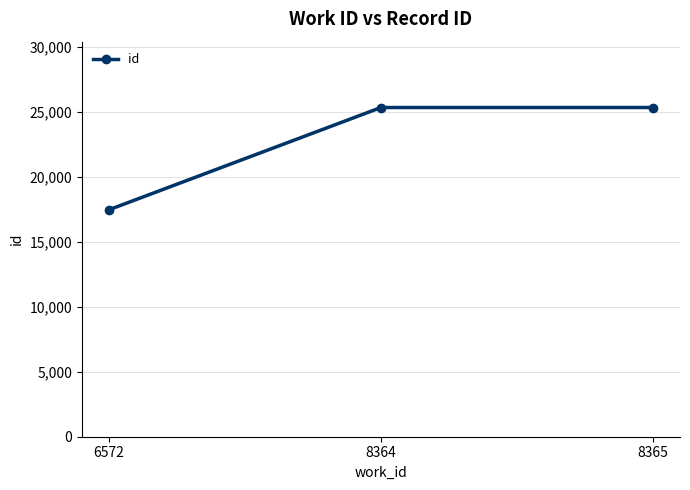

What value does the data have at 8365, to the nearest 50?

25300